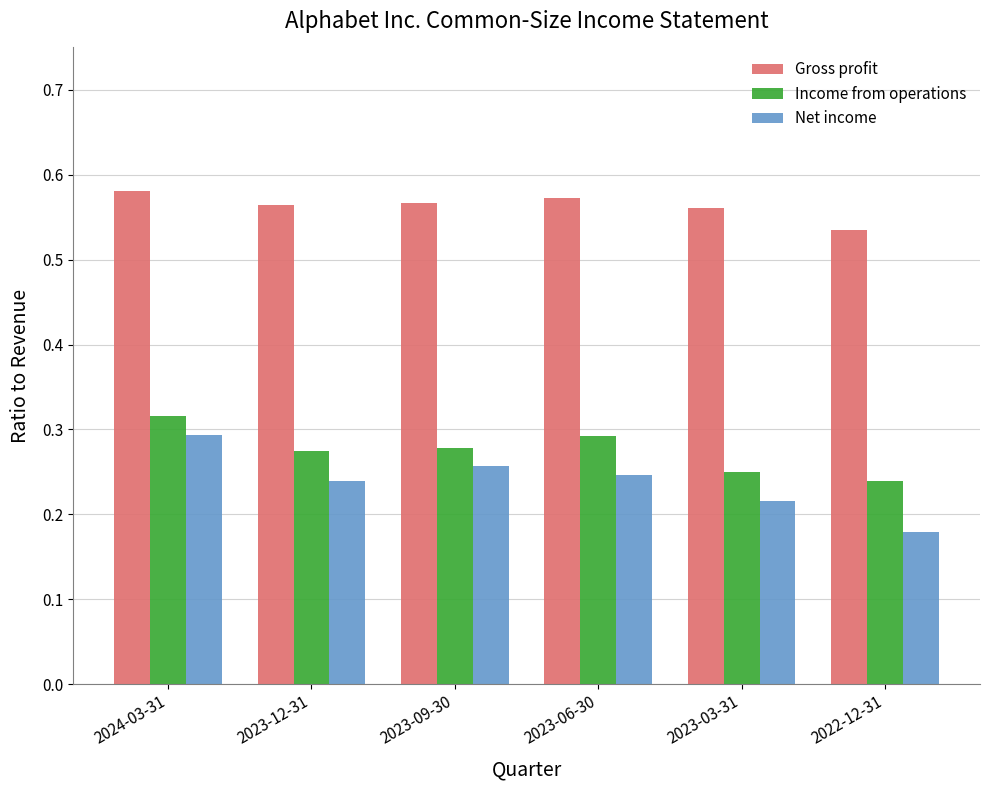

How many Income from operations values are between 0 and 1?

6